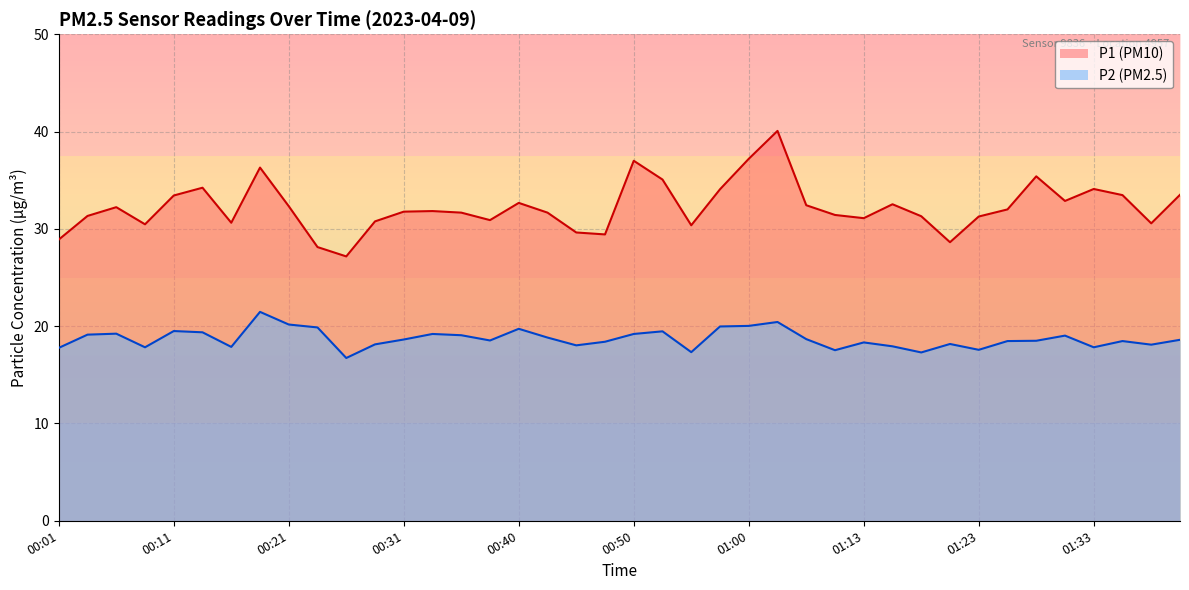

Where is P1 nearest to the value 33?

01:31